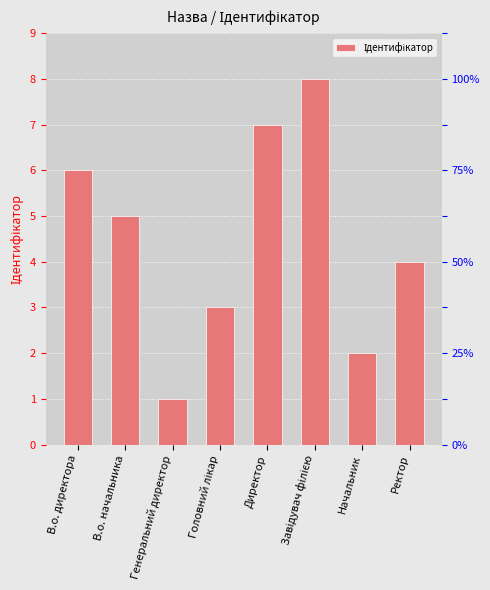

Where is the data nearest to the value 4?

Ректор